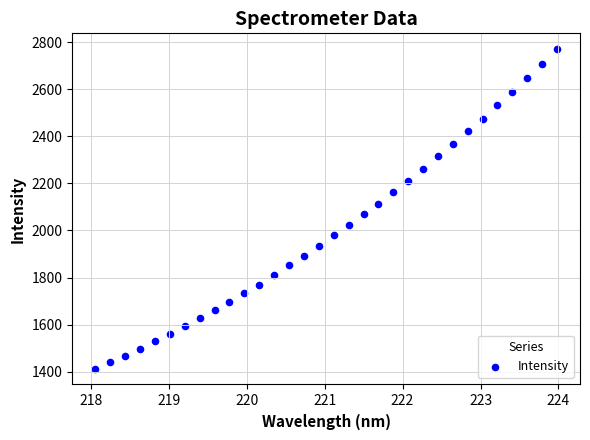

What is the range of X values (max minus min)?

5.9